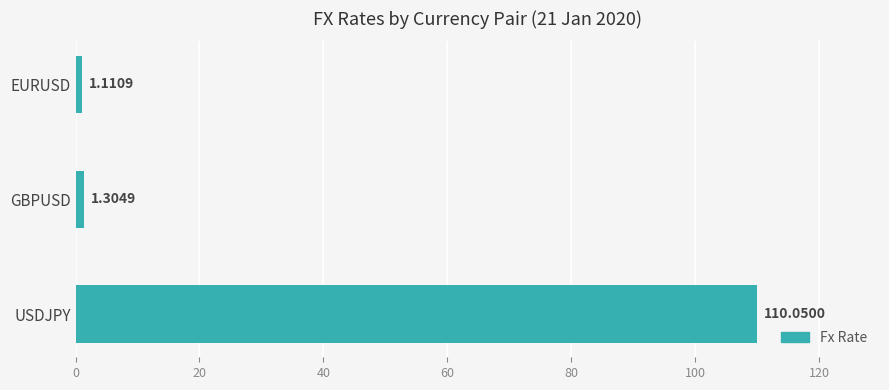

What is the change in value from GBPUSD to USDJPY?

+108.7